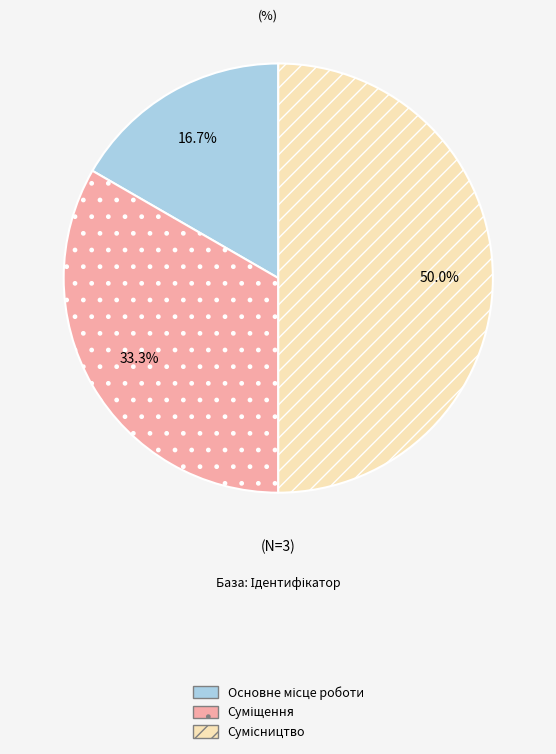

How many segments does this pie chart have?

3